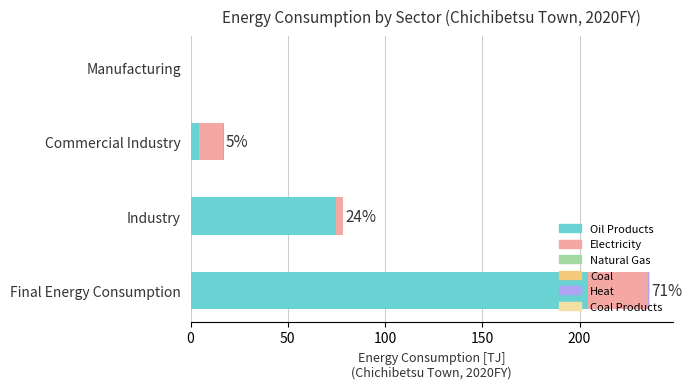

At which label is Oil Products closest to 102?

Industry